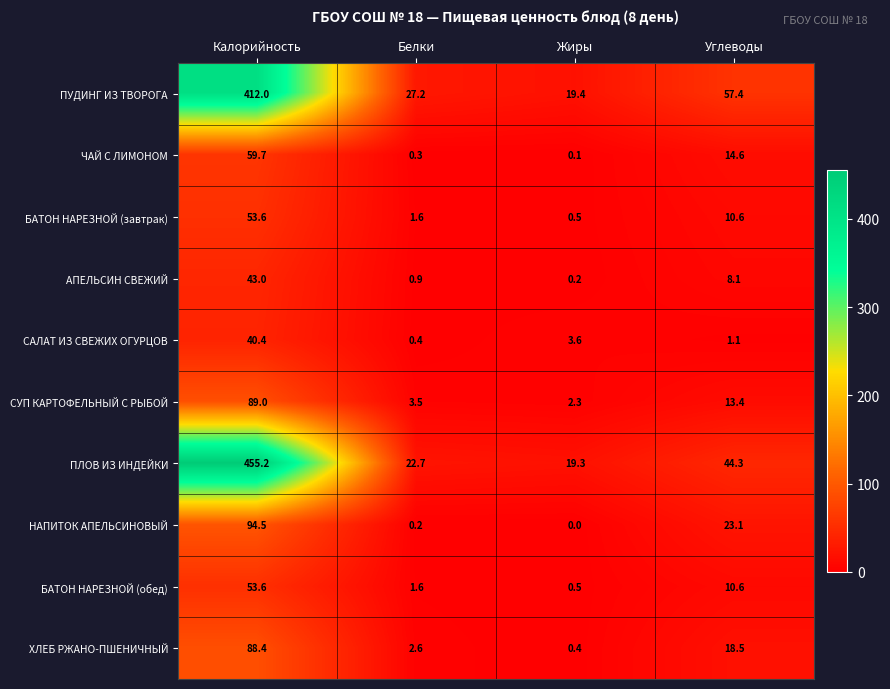

At which label does ЧАЙ С ЛИМОНОМ reach its minimum?

Жиры